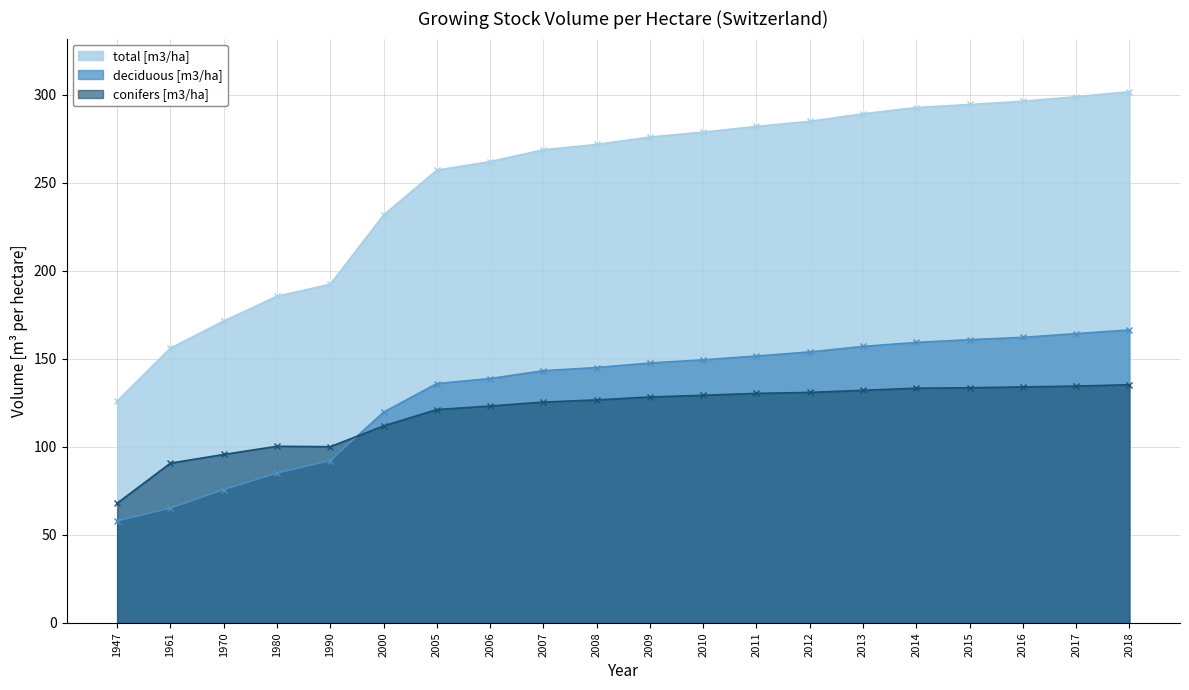

Is the value of total [m3/ha] at 2018 greater than the value of deciduous [m3/ha] at 2005?

Yes